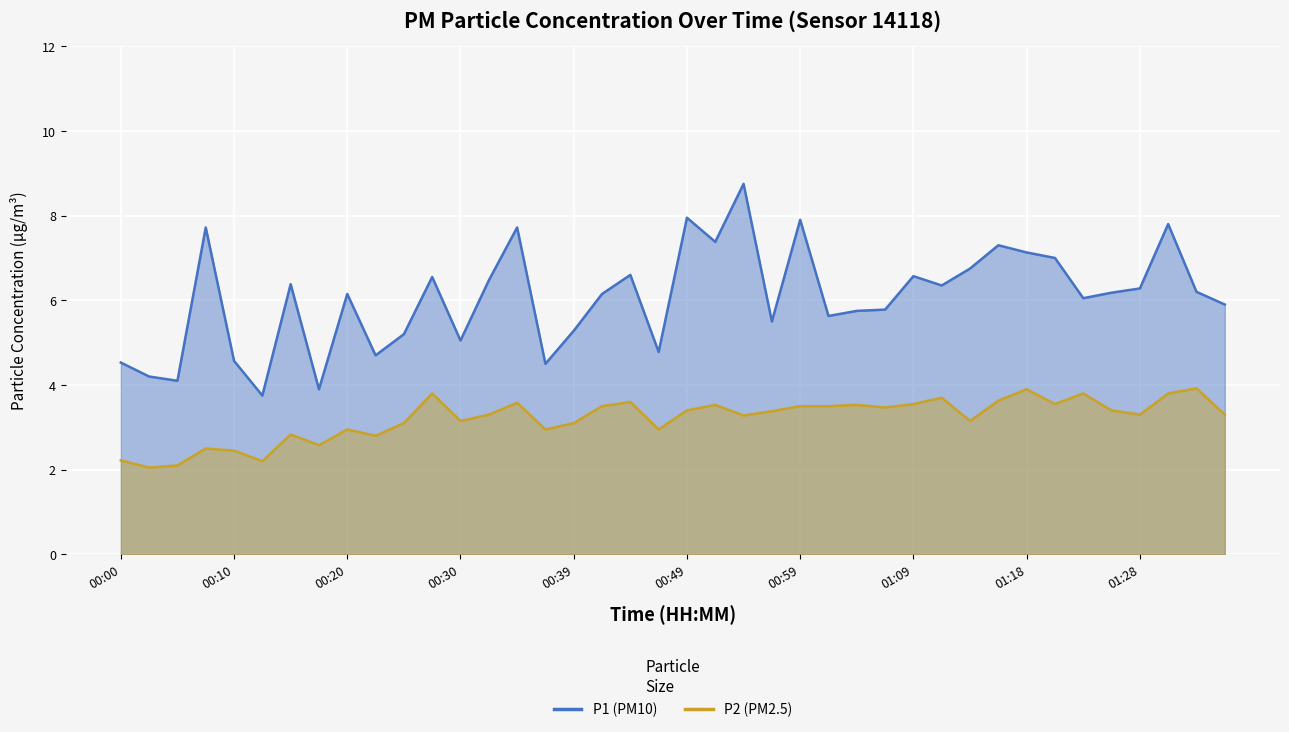

How many distinct data groups are displayed?

2